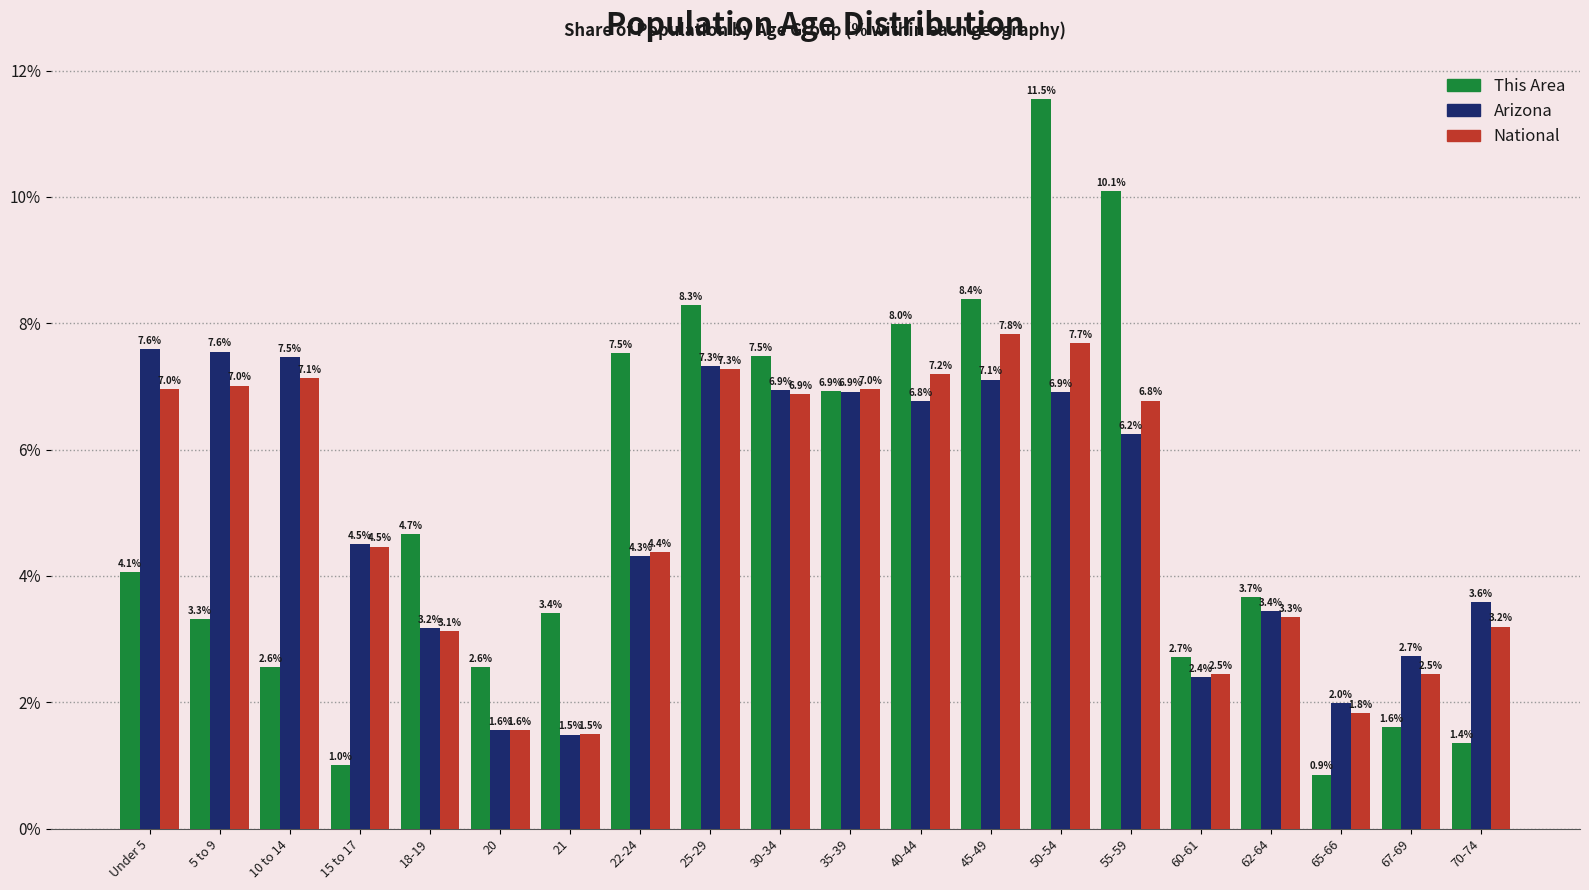

List the series in order of their peak value, highest first.

This Area, National, Arizona